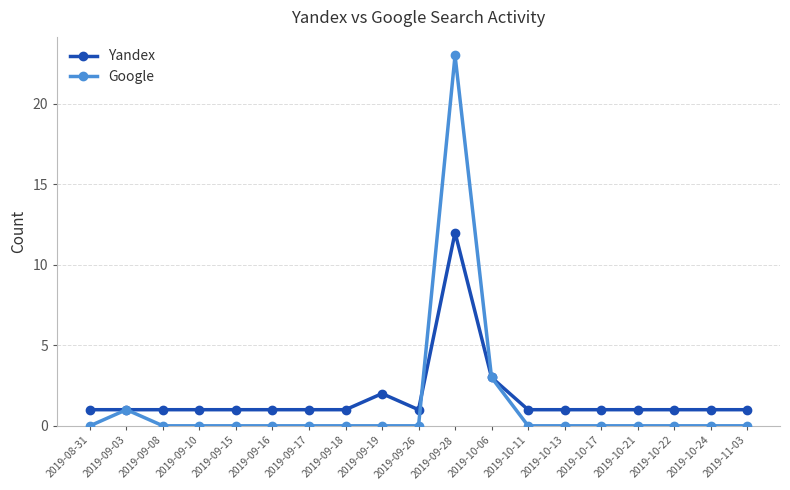

True or false: Google has more than 1 interior local peaks.

True